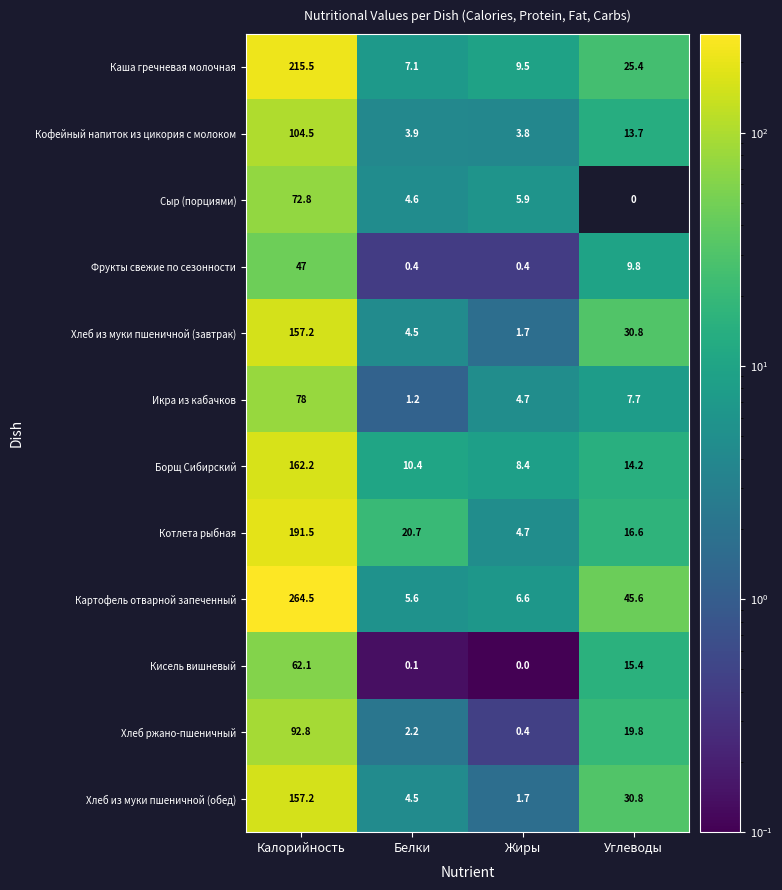

At which label is Фрукты свежие по сезонности closest to 23?

Углеводы